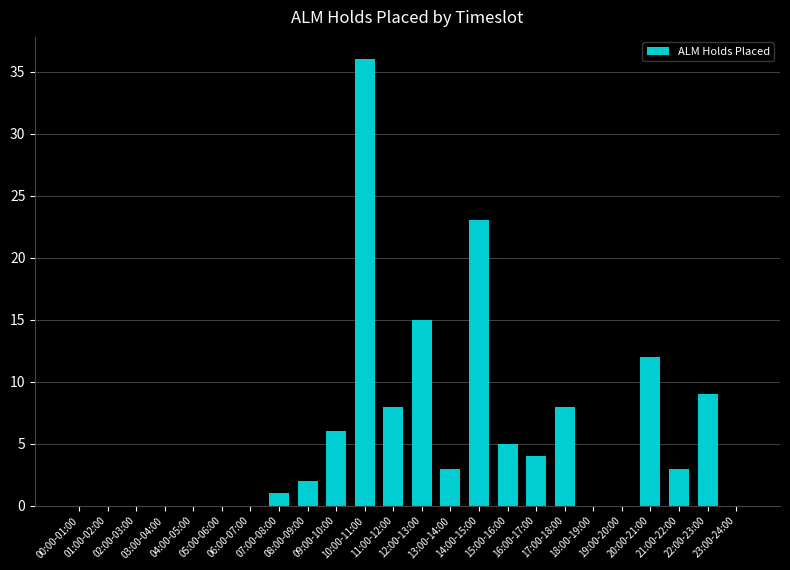

What is the maximum value shown in the chart?

36